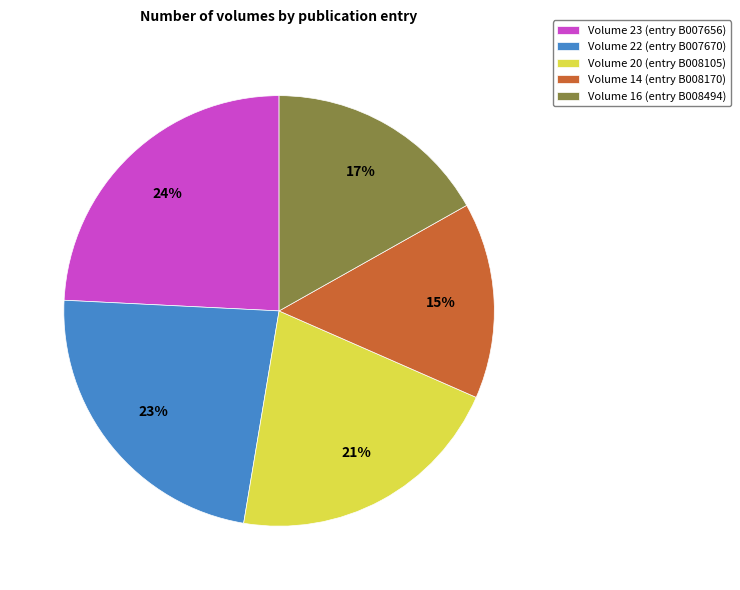

To the nearest percent, what is the difference between the largest and smallest slice percentages?

9%